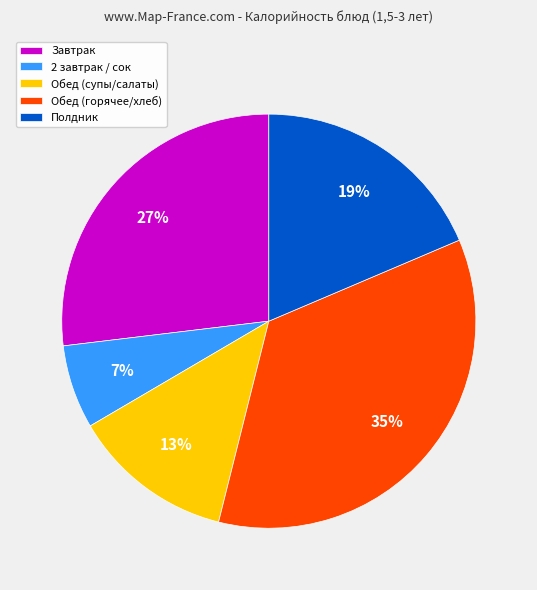

Does Завтрак represent more than half of the total?

No